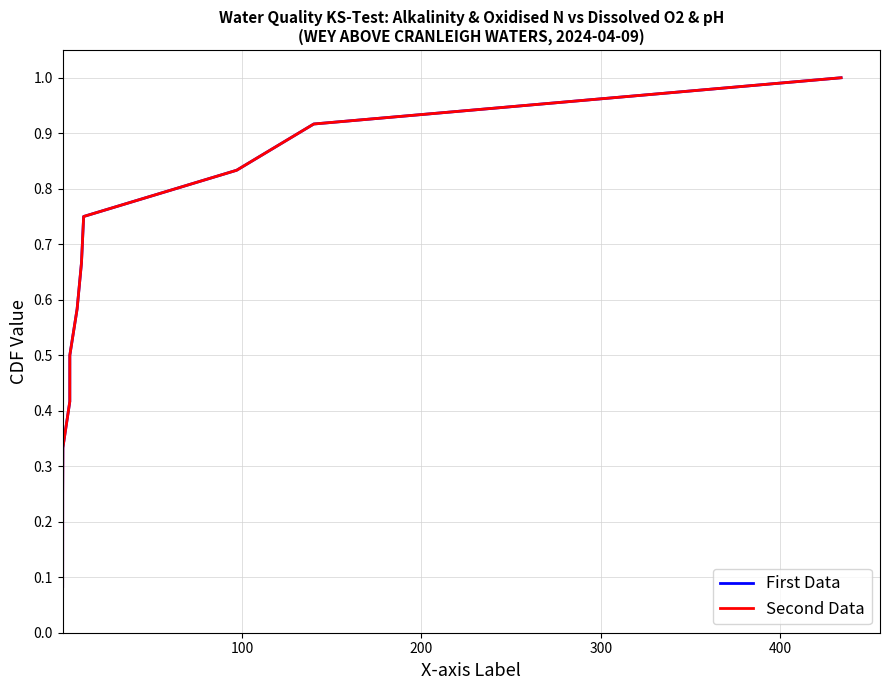

Reading right to left, list all the values displayed in this chart.

First Data: 1.0	0.9	0.8	0.8	0.7	0.6	0.5	0.4	0.3	0.2	0.2	0.1
Second Data: 1.0	0.9	0.8	0.8	0.7	0.6	0.5	0.4	0.3	0.2	0.2	0.1